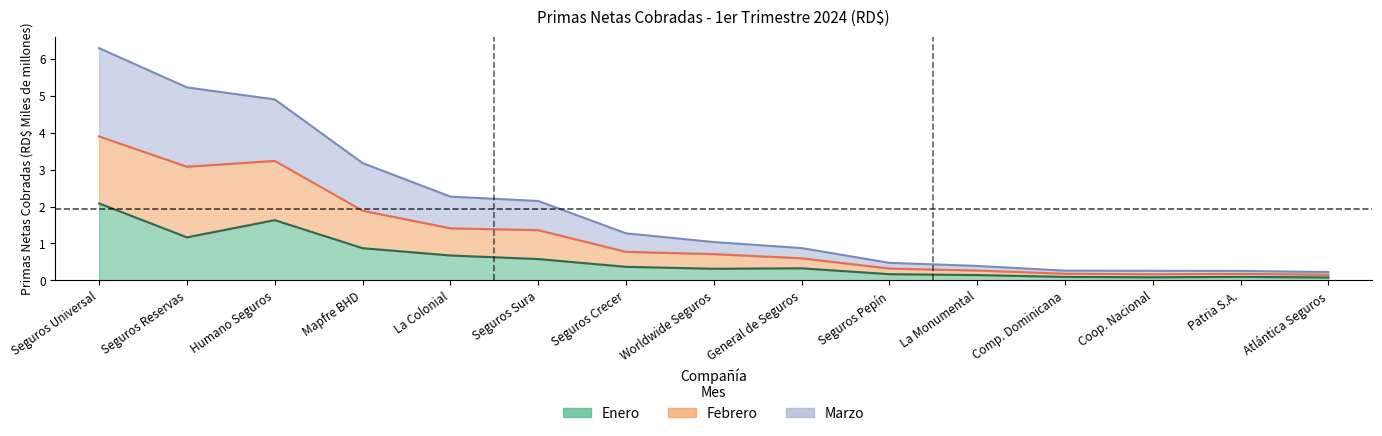

What position from the left is Comp. Dominicana?

12